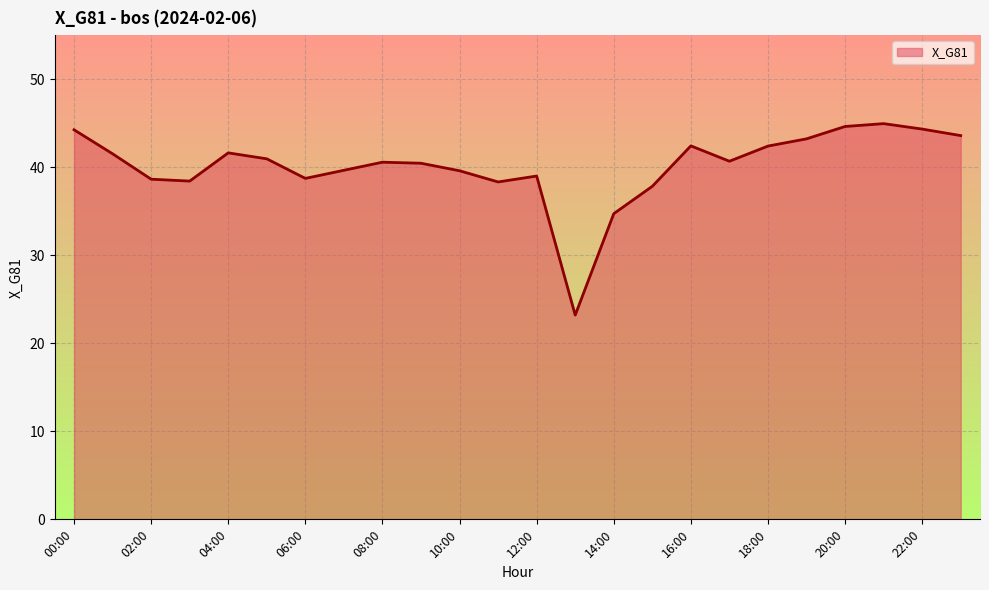

What is the maximum value shown in the chart?

44.9